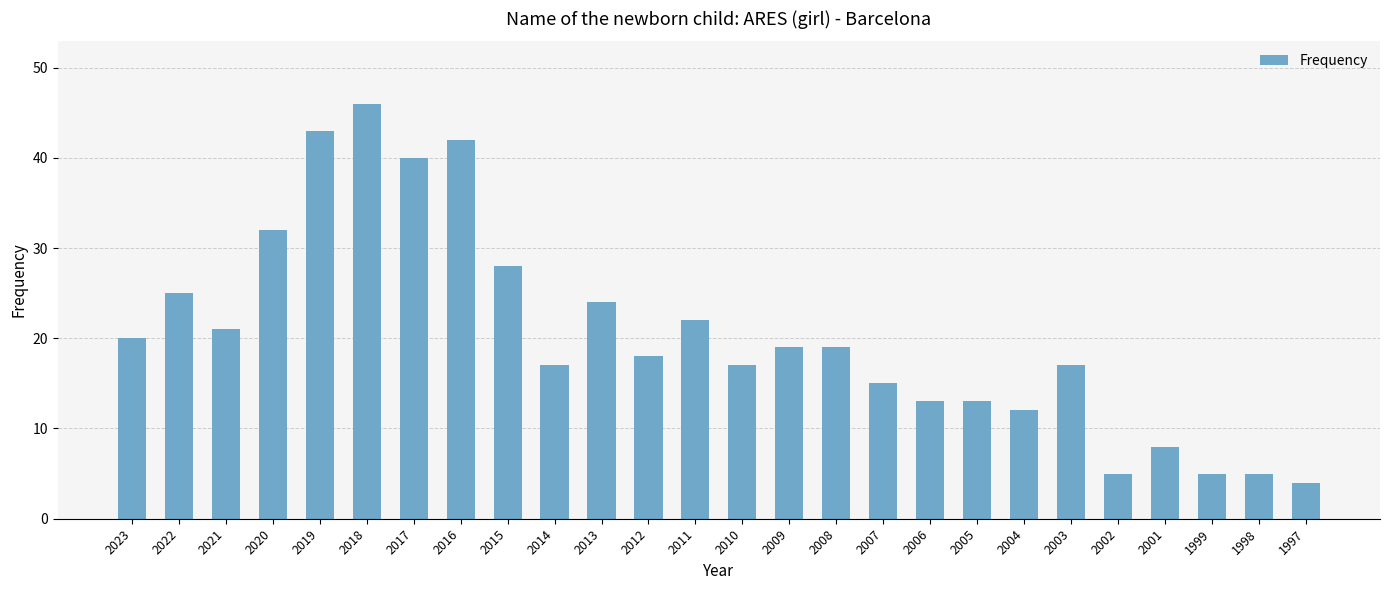

What is the approximate value at 1997?

4